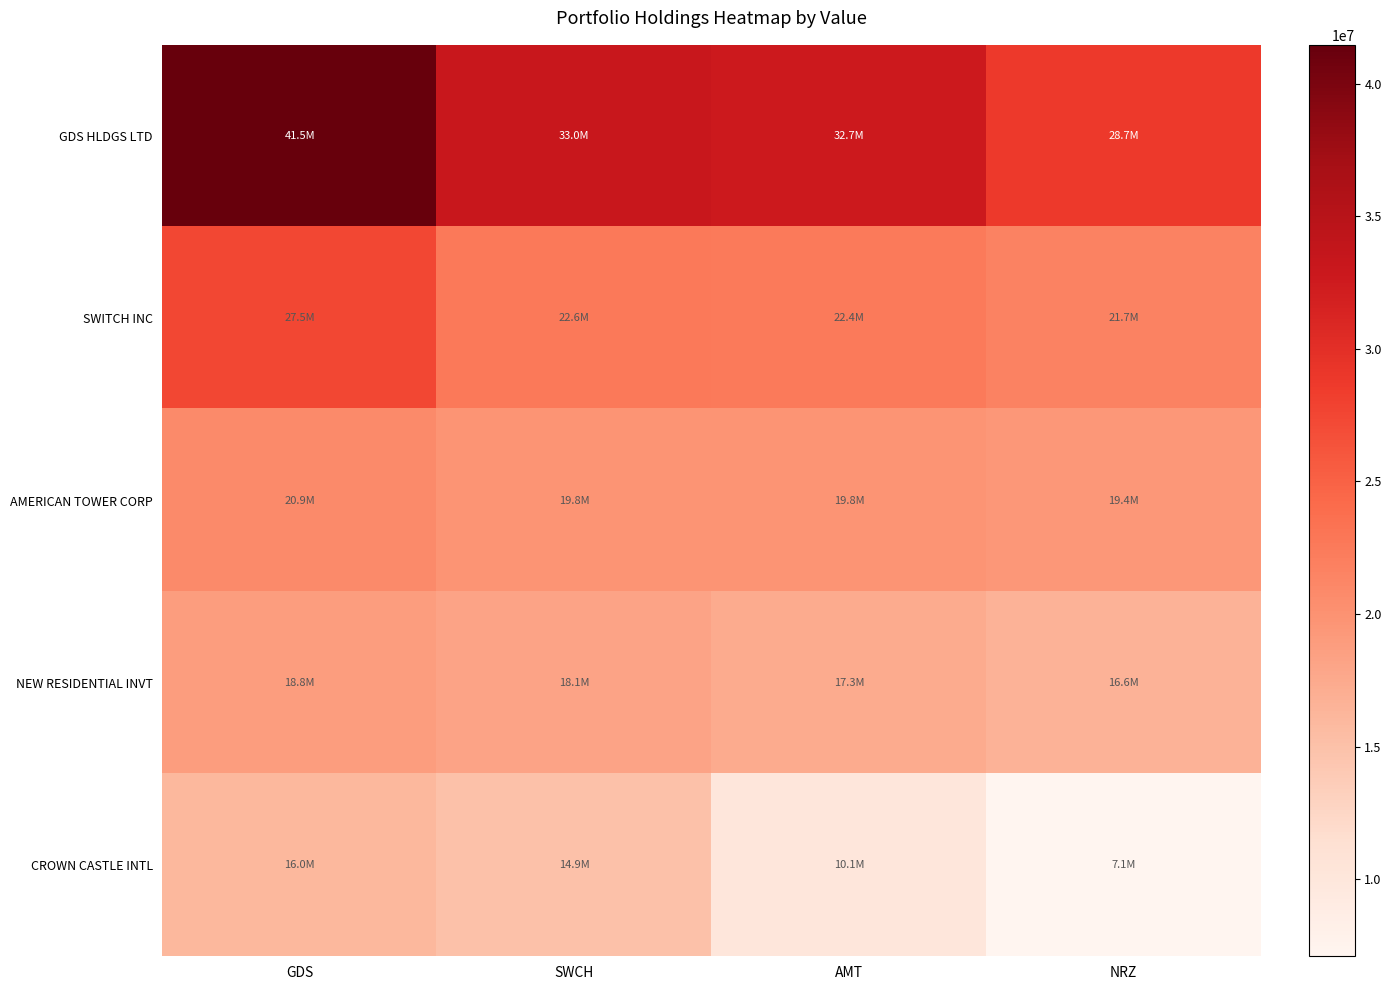

Between SWCH and NRZ, which is larger?

SWCH